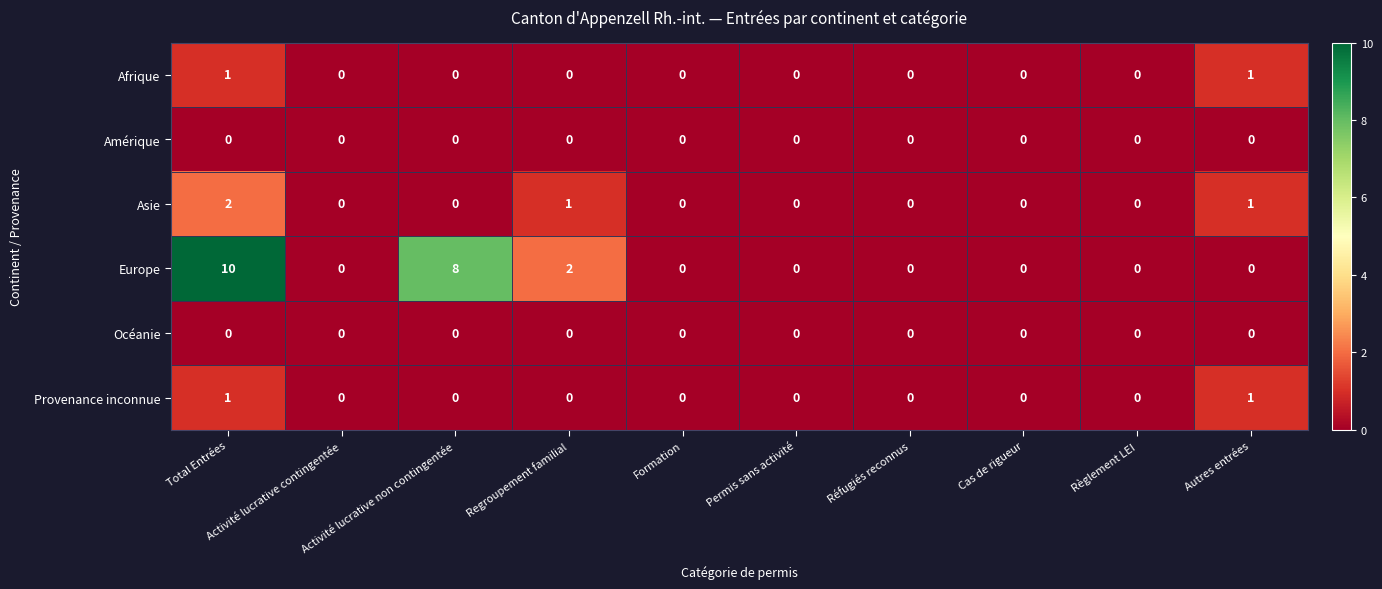

What is the greatest value displayed?

10